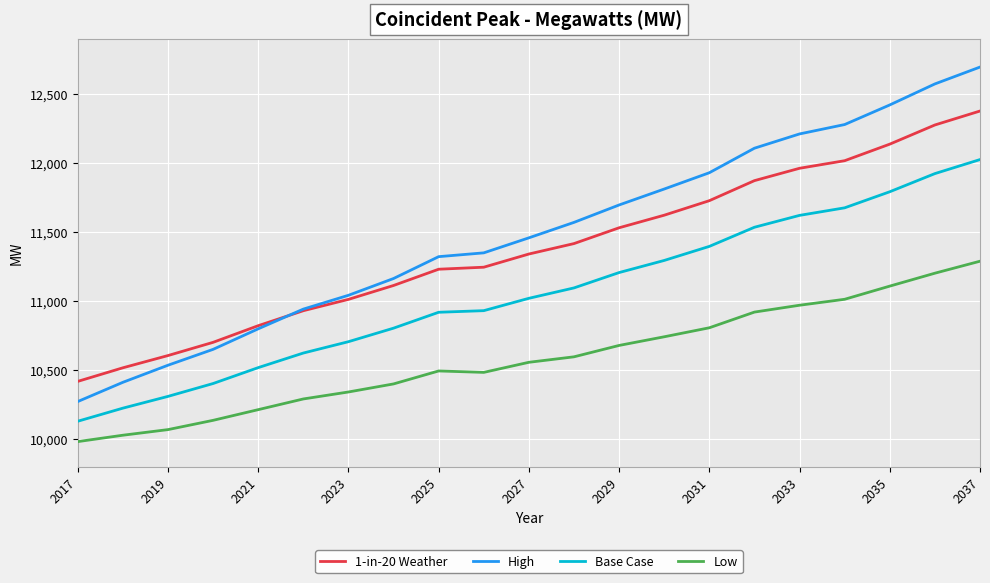

What is the difference between the maximum and minimum values in the Low series?

1307.4